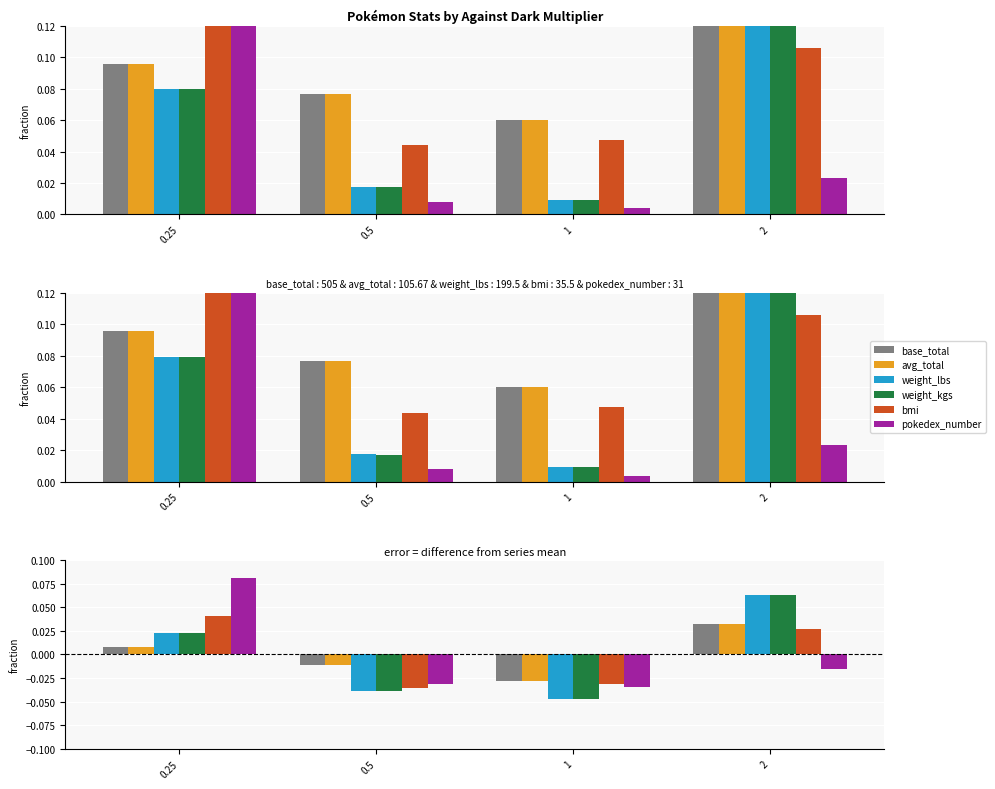

What position from the left is 0.5?

2